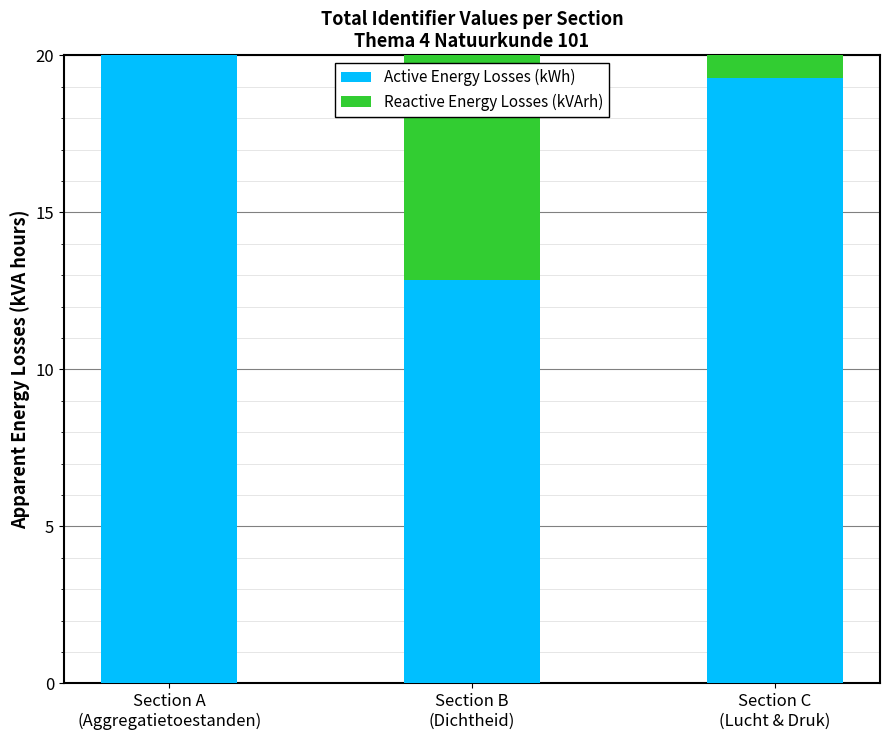

The Reactive Energy Losses (kVArh) series shows 12.9 at Section B
(Dichtheid). True or false?

True